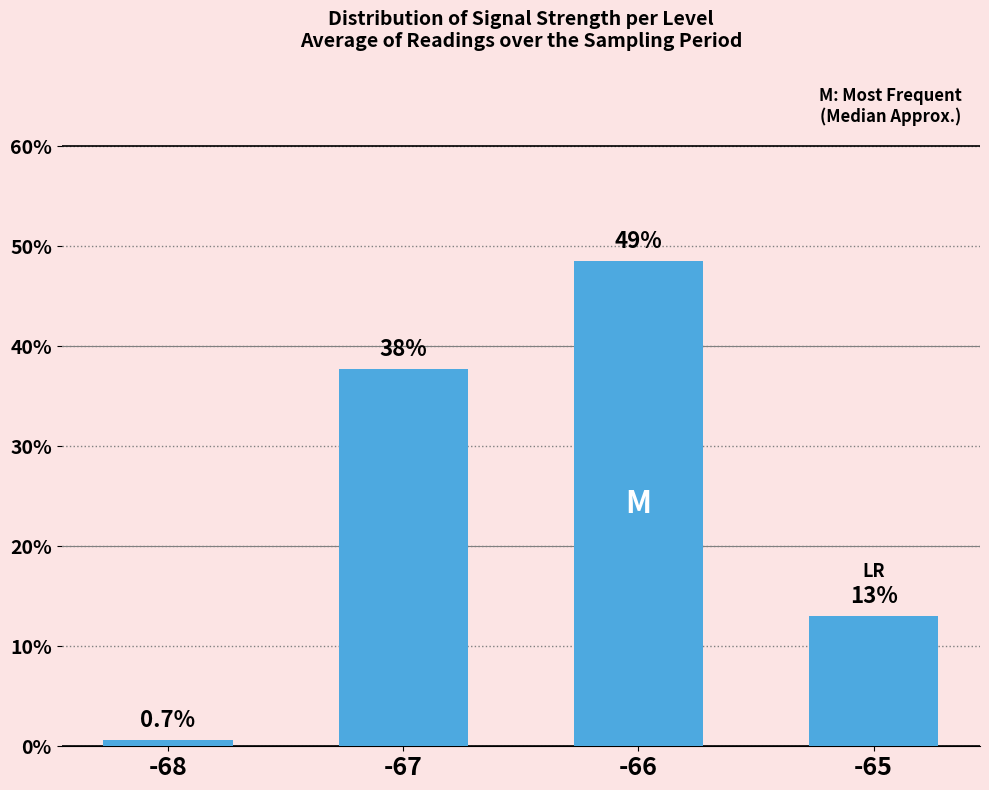

The value at -65 is 13.0. True or false?

True